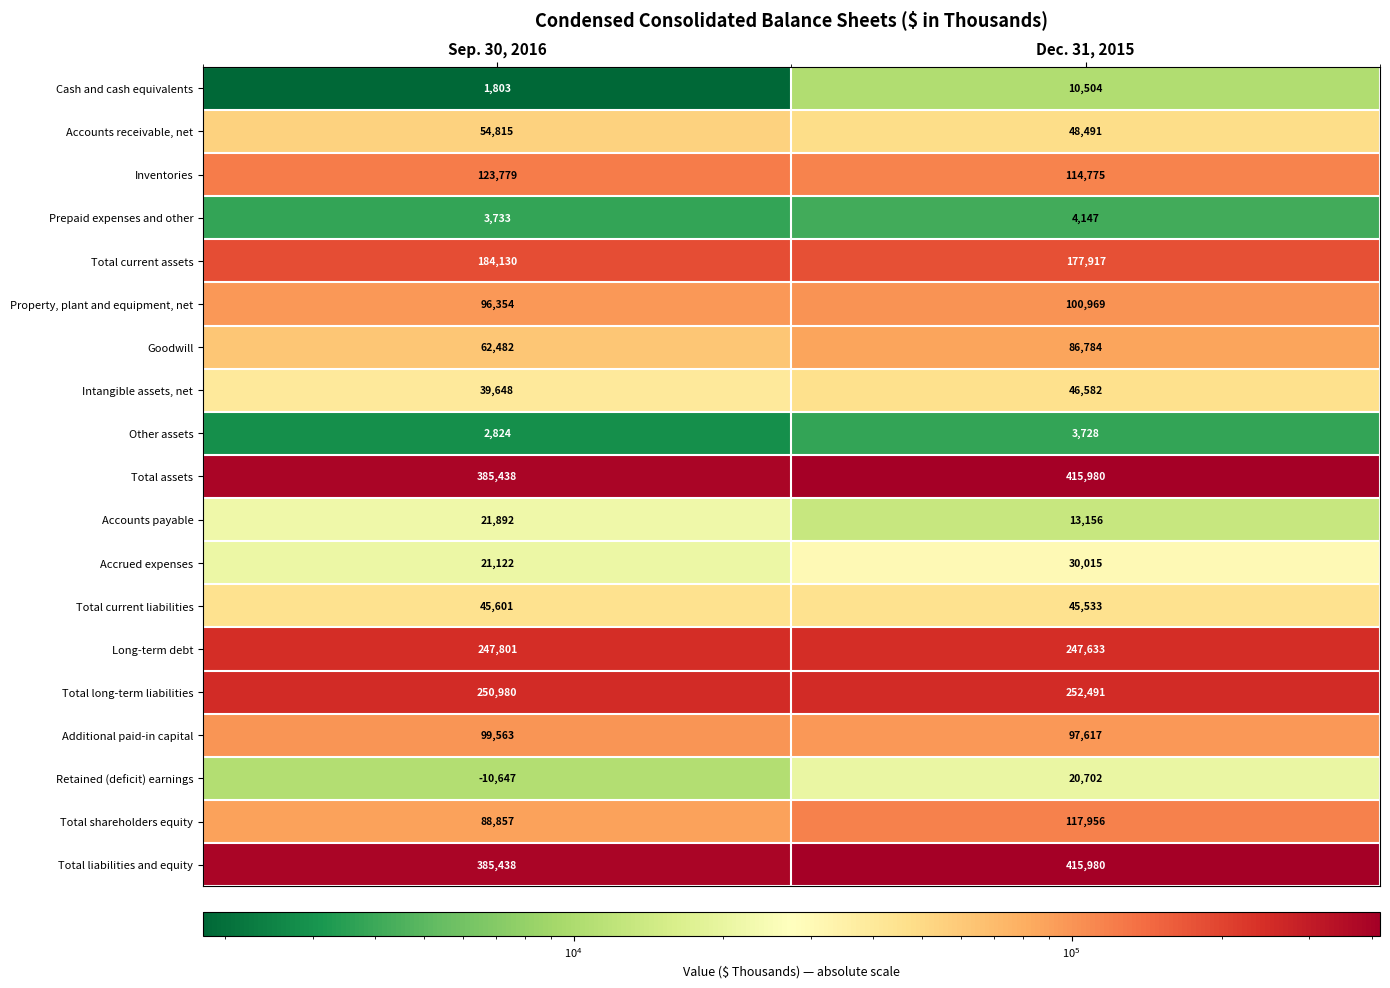

What is the maximum value shown in the chart?

415980